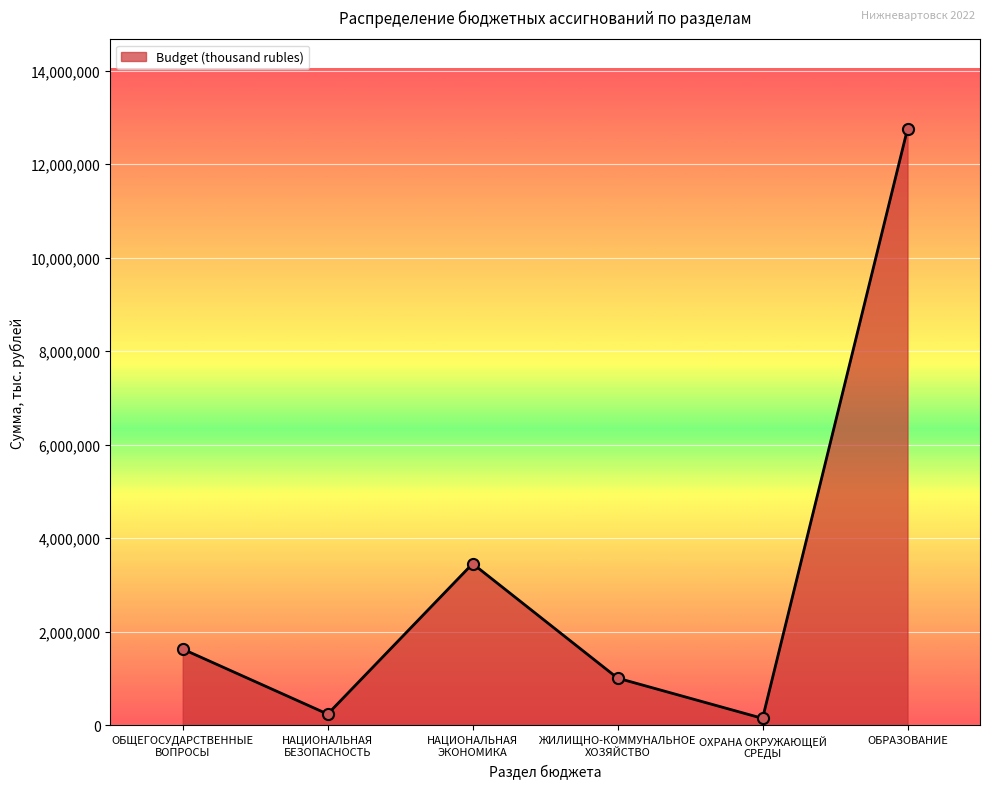

What value does the data have at НАЦИОНАЛЬНАЯ
БЕЗОПАСНОСТЬ?

237430.6